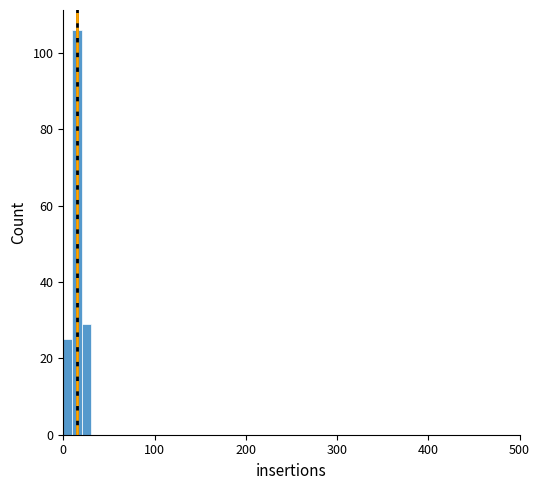

Read against the x-axis, roughly where is the centre of the tallest bar?

20